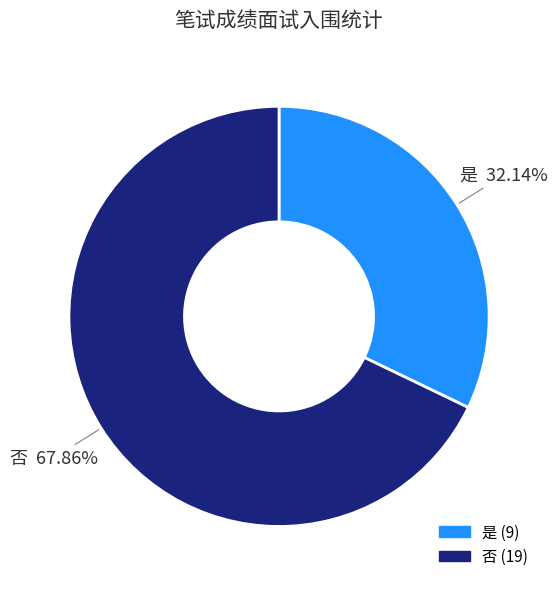

Does 是 represent more than half of the total?

No